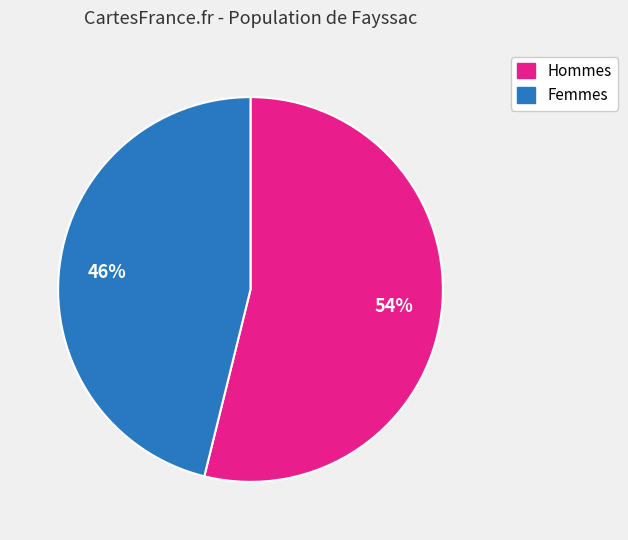

Is there a majority slice in this chart?

Yes